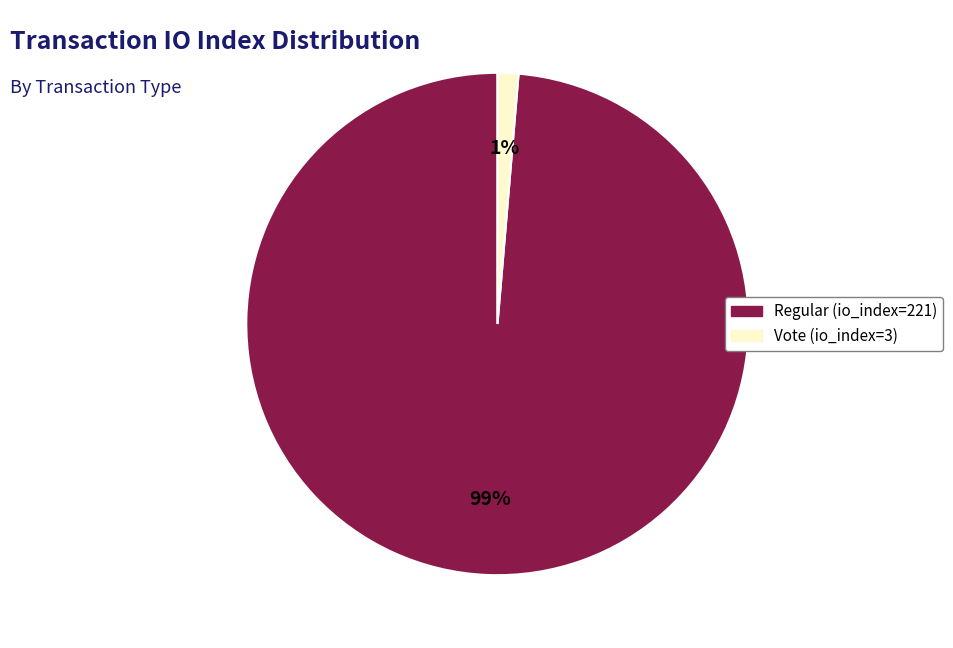

To the nearest percent, what percentage of the pie is Regular (io_index=221)?

99%